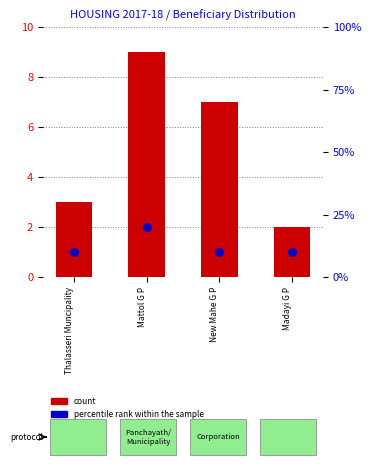

At how many categories does at least one series exceed 11?

1